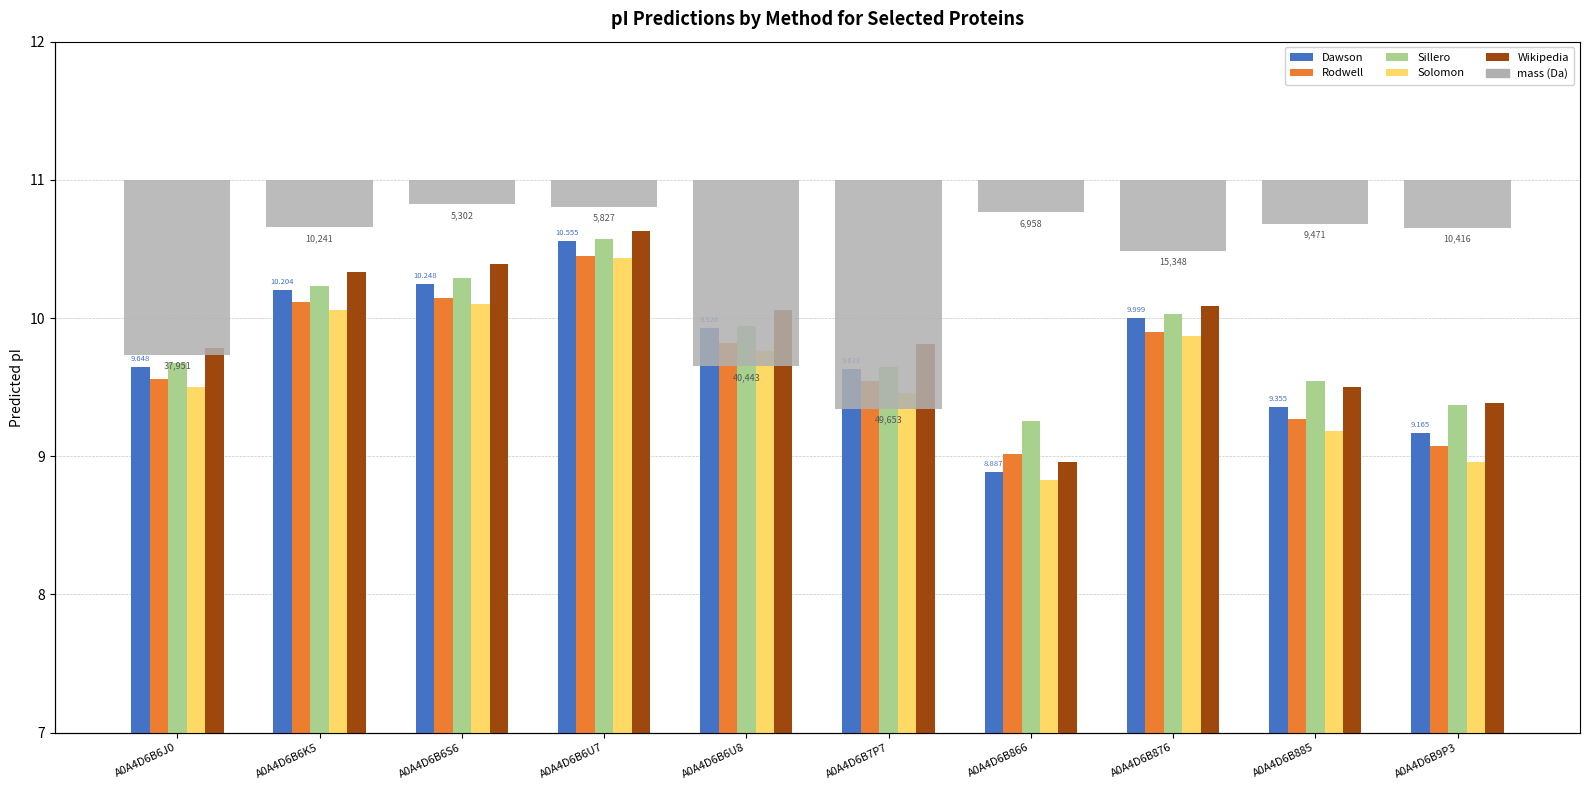

Which has a higher value, A0A4D6B6K5 or A0A4D6B876?

A0A4D6B6K5